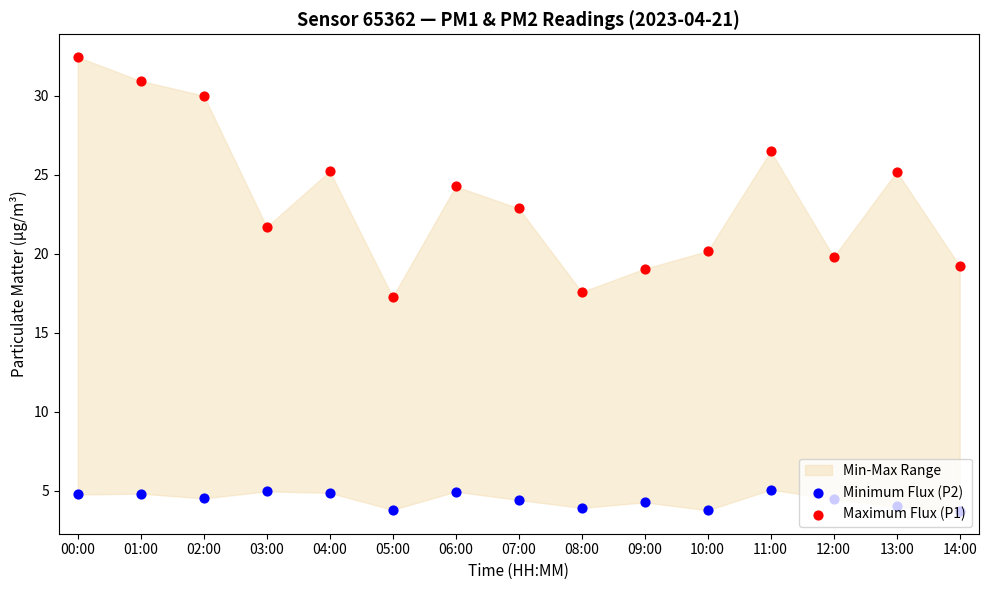

Which series has the widest spread of Y values?

Maximum Flux (P1)